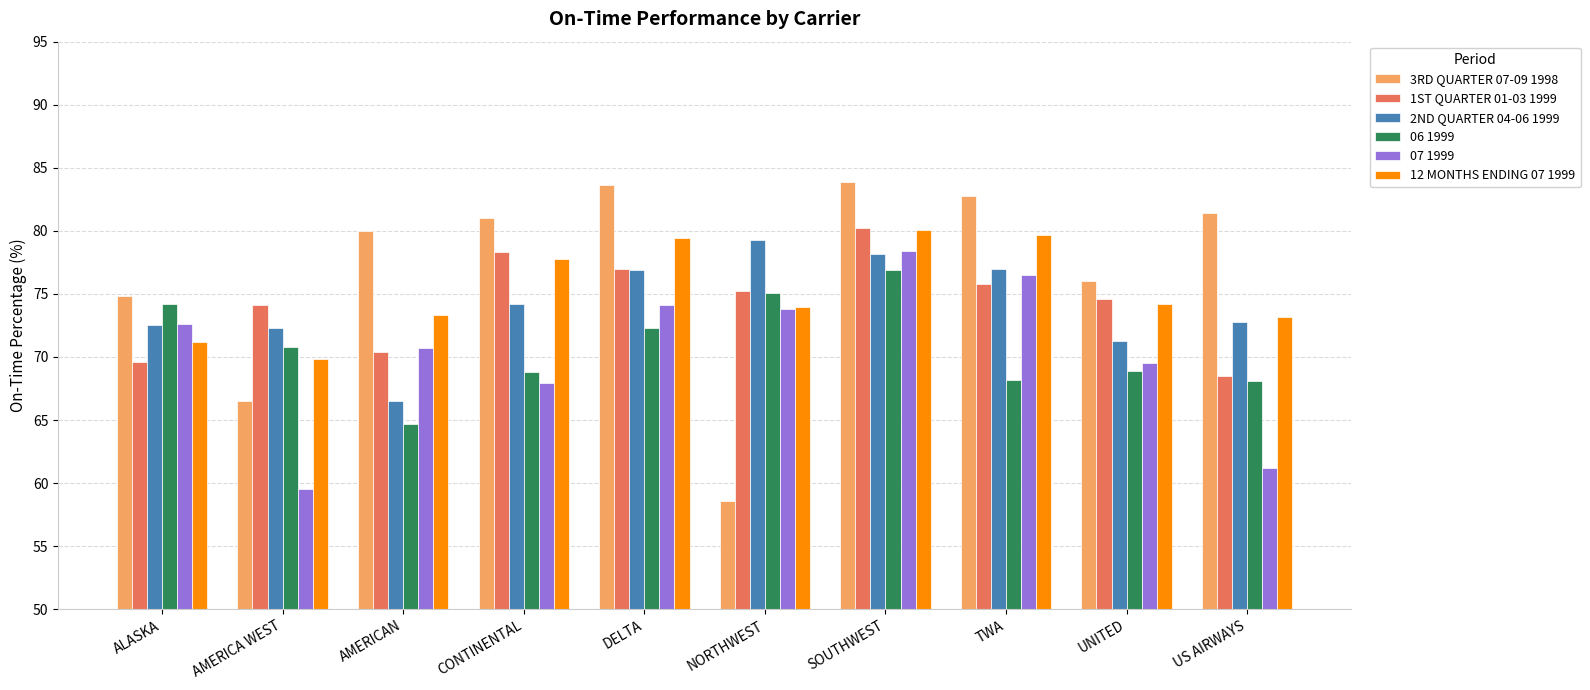

What is the difference between the maximum and minimum values in the 1ST QUARTER 01-03 1999 series?

11.7